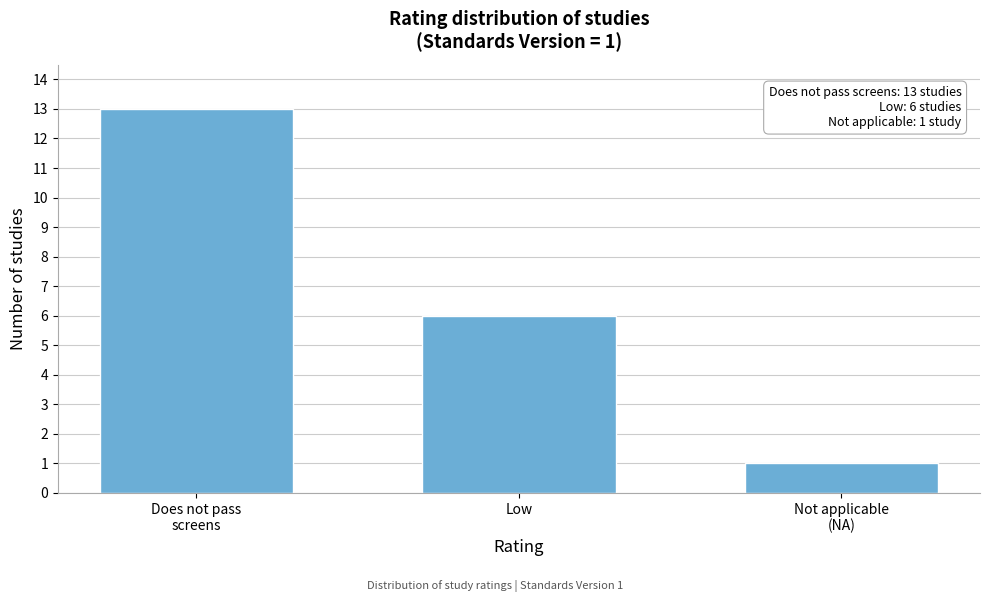

Reading left to right, transcribe all the data shown in this chart.

13	6	1